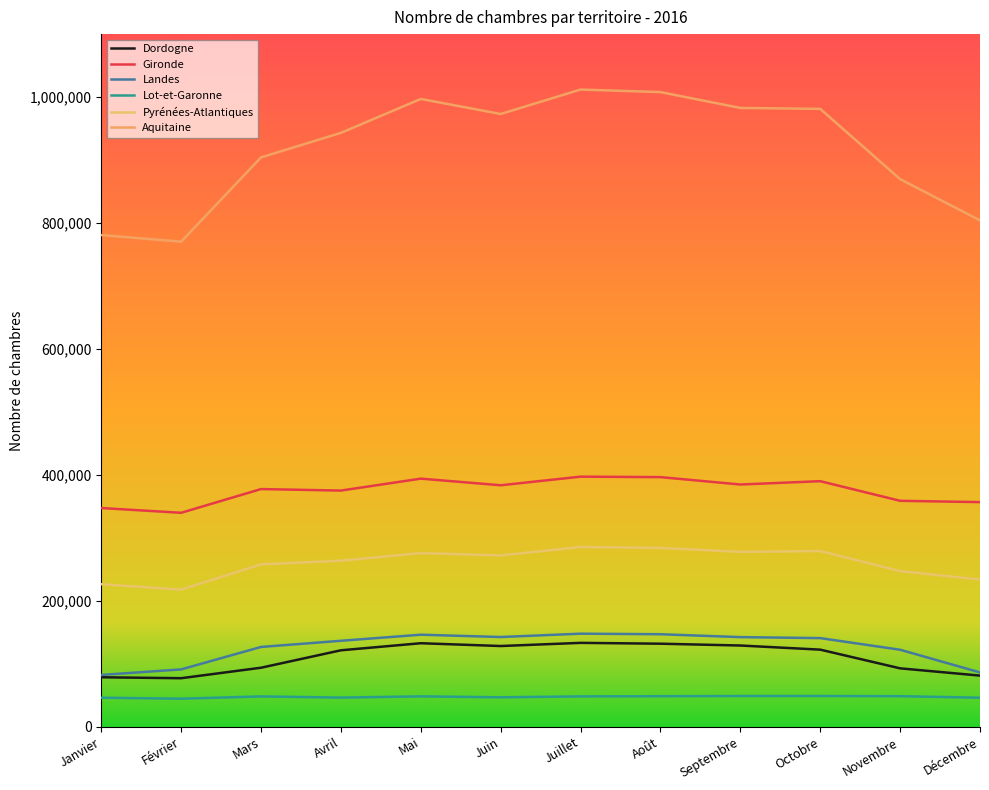

Is it true that Aquitaine equals 997030 at Mai?

True